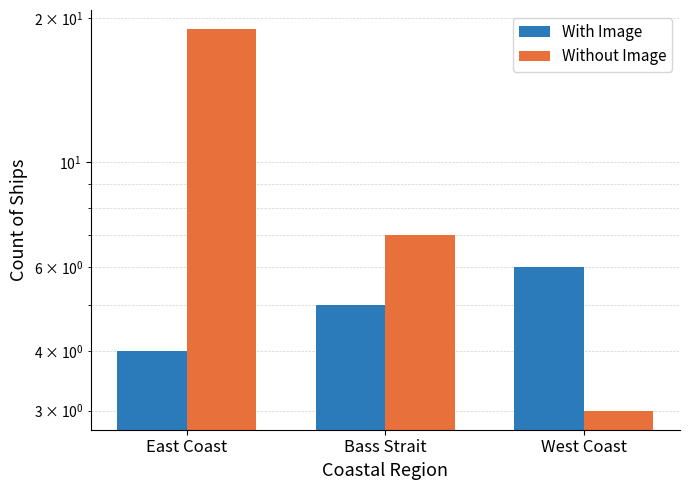

Which has a higher value, Bass Strait or West Coast?

West Coast